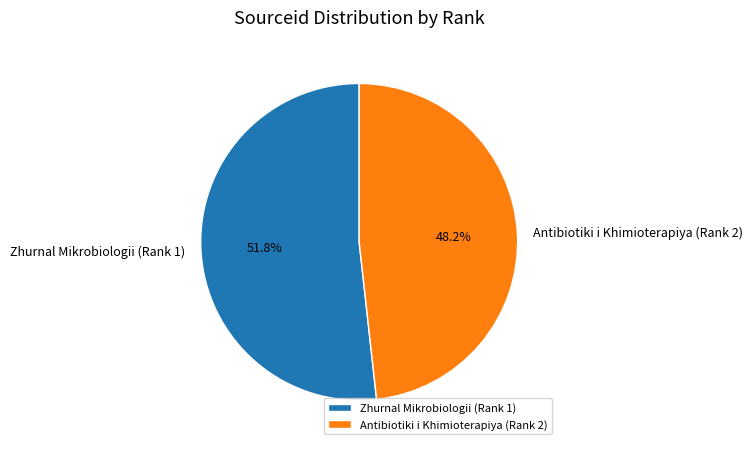

How many slices are in this pie chart?

2